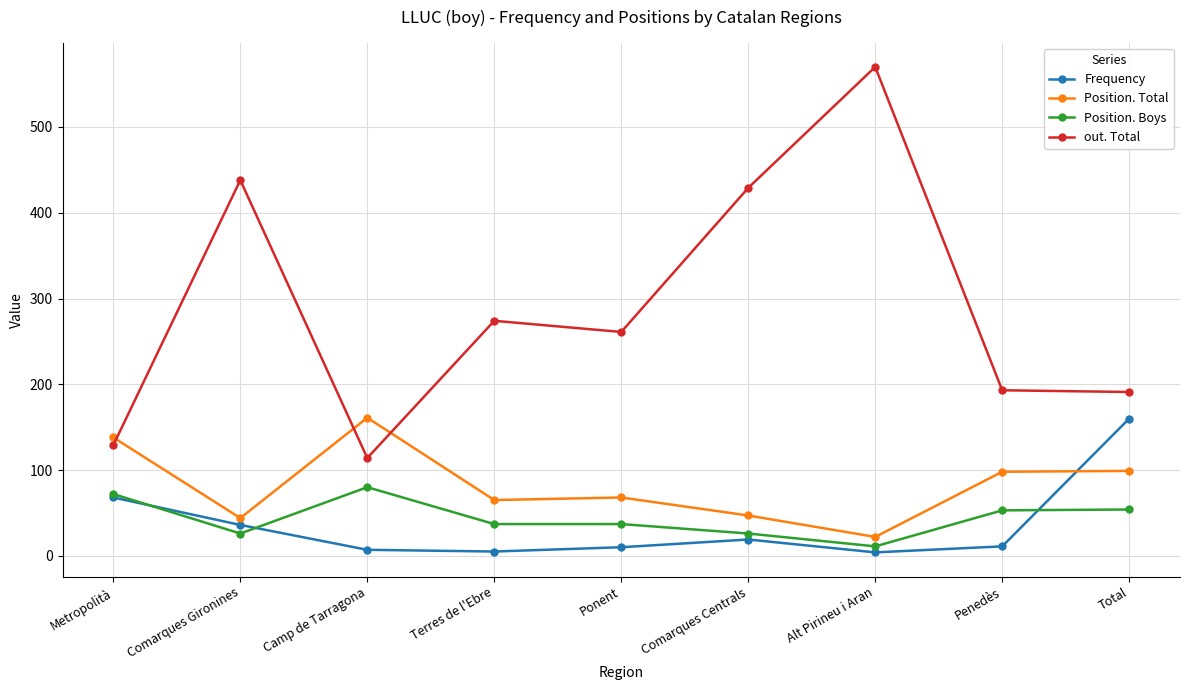

How many lines are shown in the chart?

4